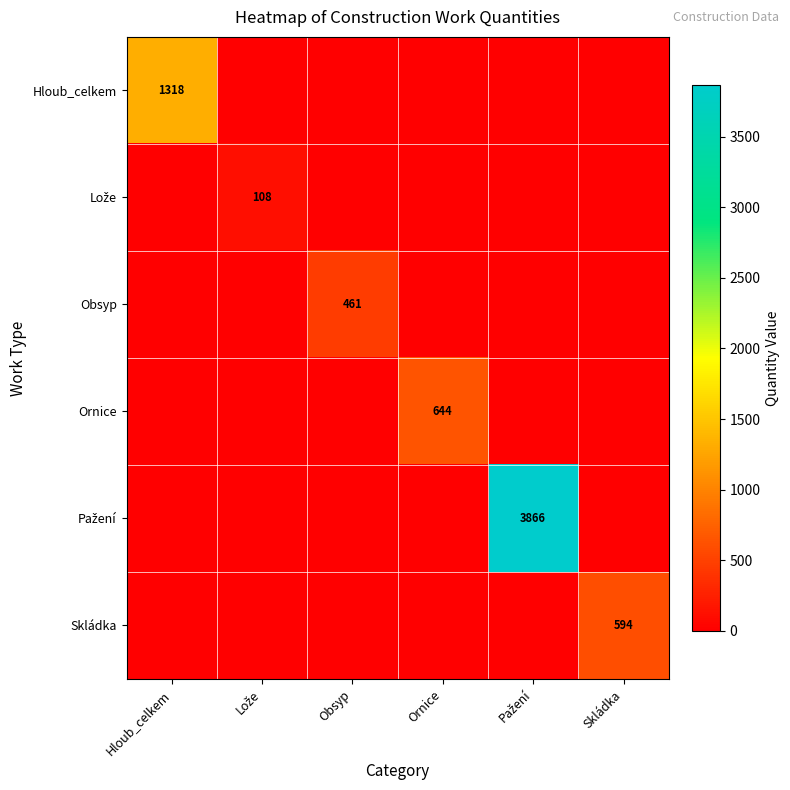

True or false: Skládka has a value of 363 at Obsyp.

False